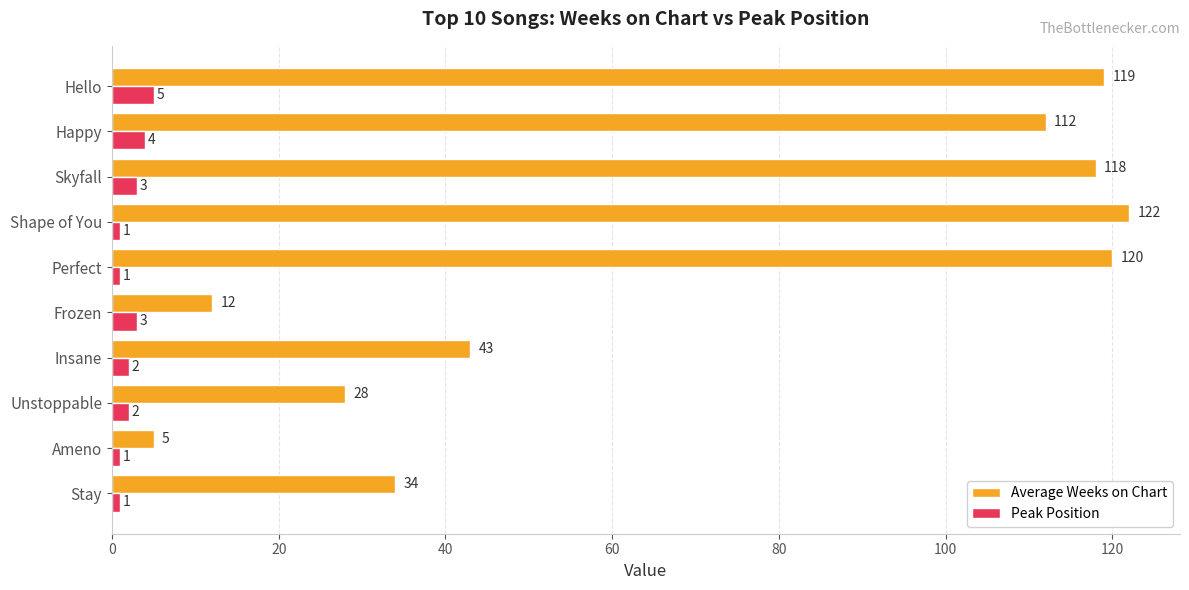

Is the value of Average Weeks on Chart at Shape of You greater than the value of Peak Position at Shape of You?

Yes